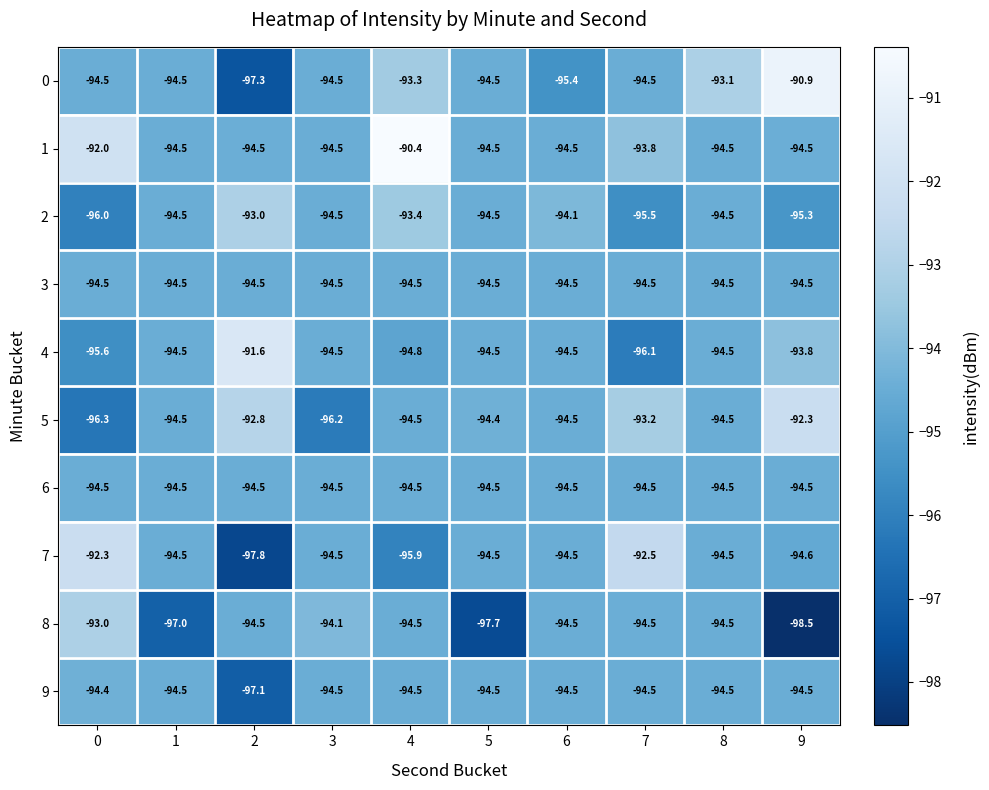

True or false: 9 has a value of -94.5 at 3.

True